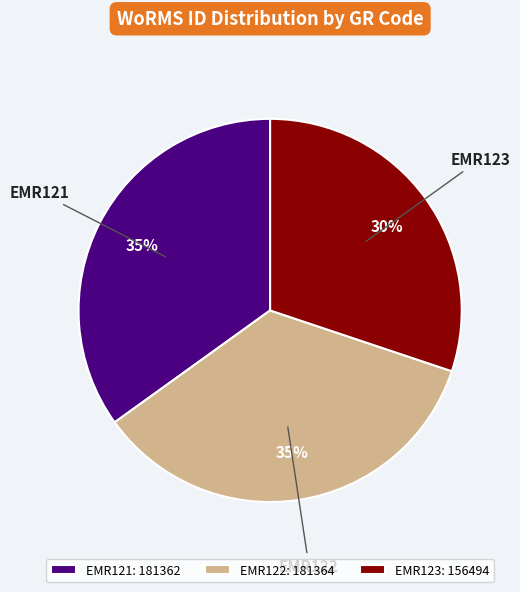

How many segments does this pie chart have?

3